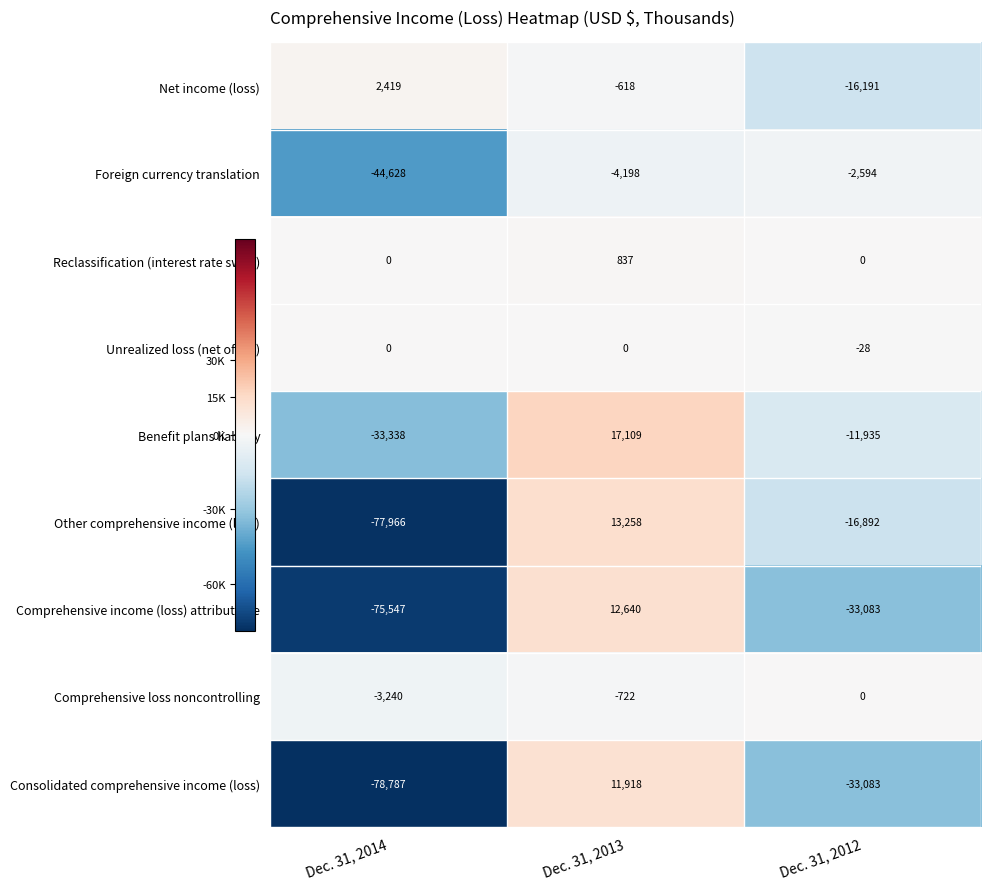

What is the difference between the maximum and minimum values in the Comprehensive loss noncontrolling series?

3240